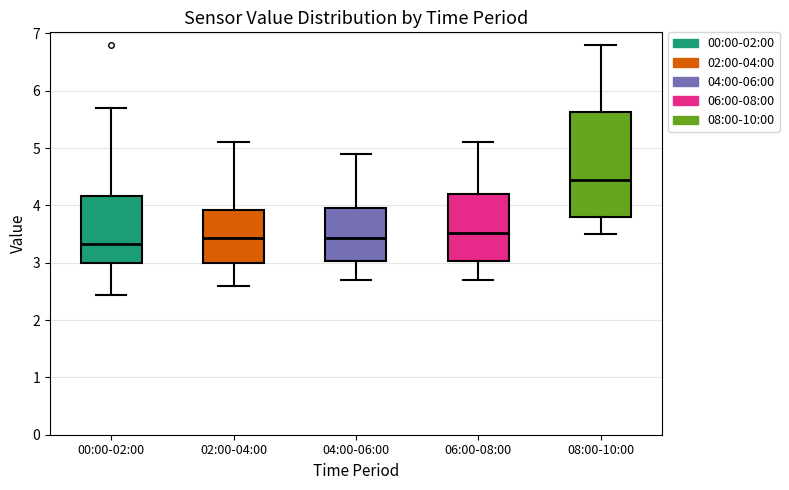

Where is the lower edge of the box for 02:00-04:00 on the y-axis? The values are not printed on the chart, so give them approximately, as read against the axis.

3.0